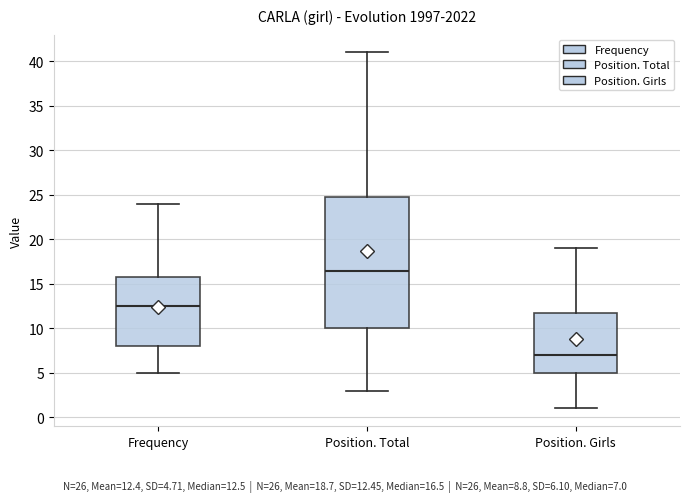

Reading left to right, read every box against the y-axis: the position of its median line, the range the box covers, and the ends of its whiskers. The values are not printed on the chart, so give them approximately, as read against the axis.

Frequency: median 12.5, box 8.0 to 16.0, whiskers 5.0 to 24.0
Position. Total: median 16.5, box 10.0 to 25.0, whiskers 3.0 to 41.0
Position. Girls: median 7.0, box 5.0 to 12.0, whiskers 1.0 to 19.0